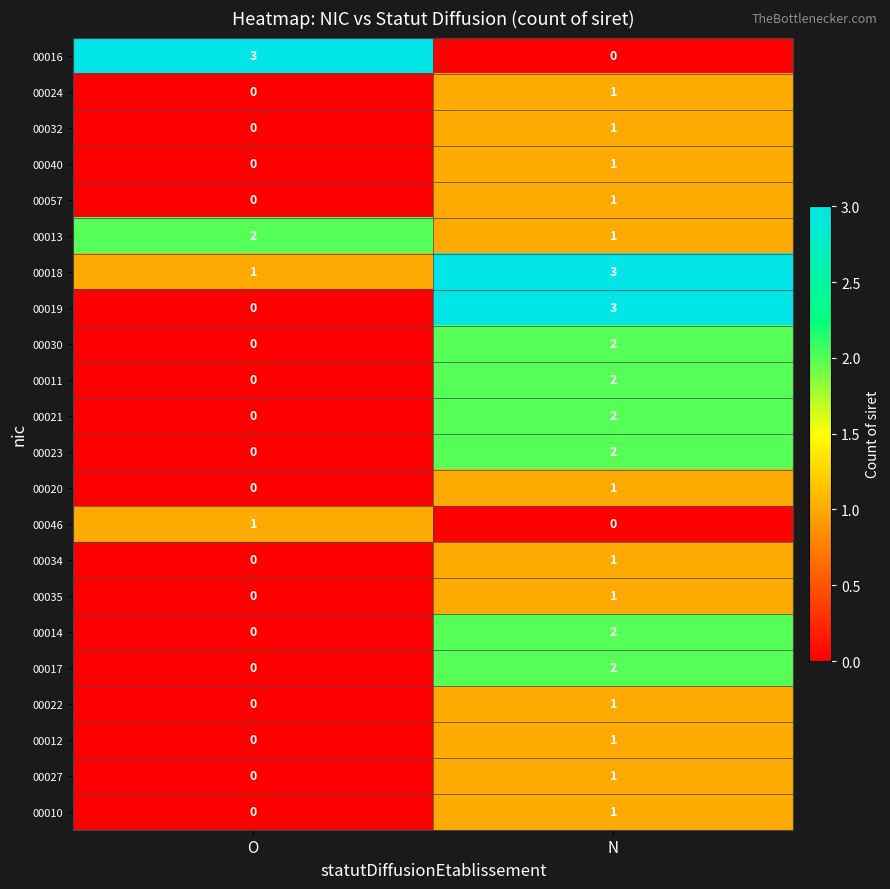

List the labels in order of 00035 value, smallest first.

O, N